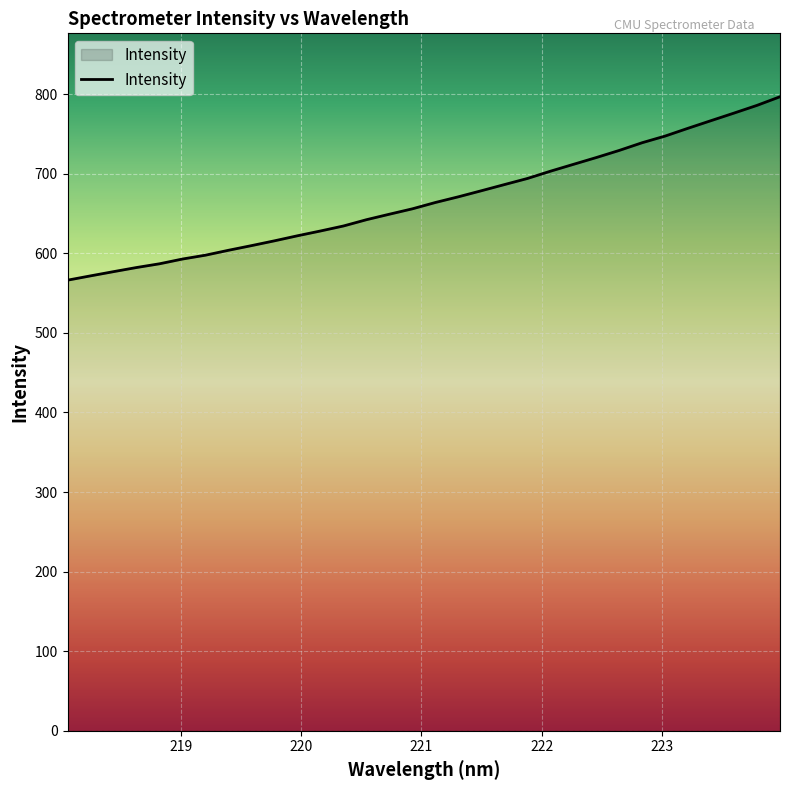

What is the sum of all values?

21364.6